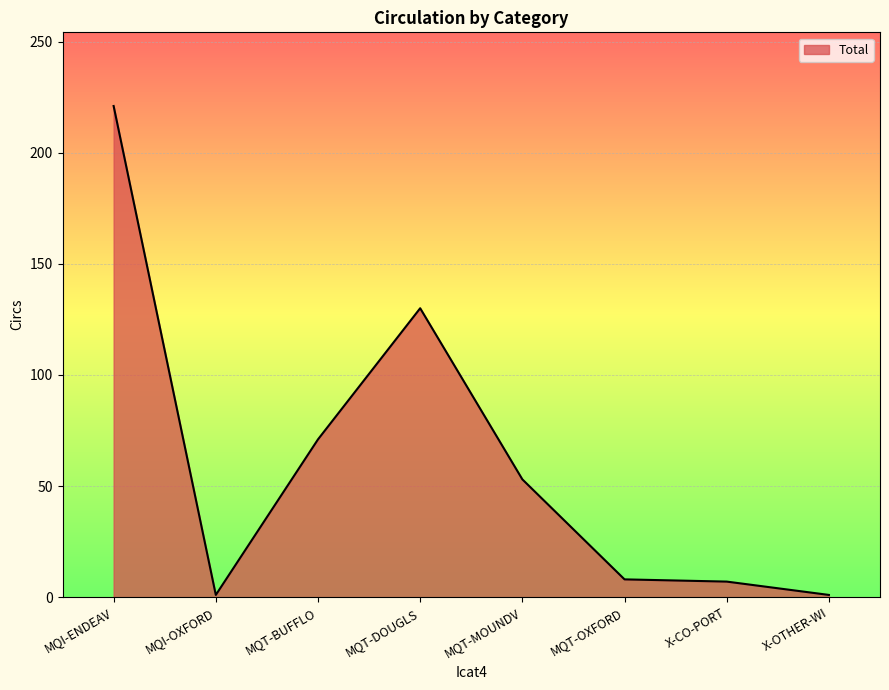

Between MQT-OXFORD and MQT-MOUNDV, which is larger?

MQT-MOUNDV